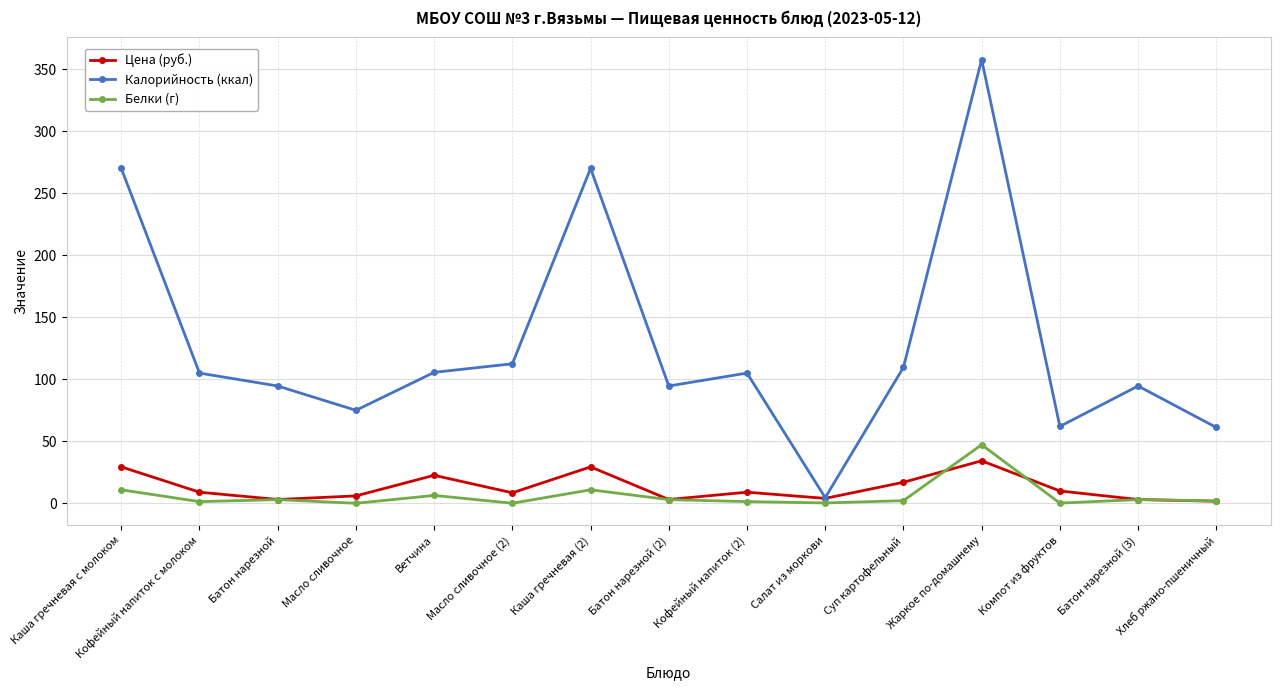

Is the value of Цена (руб.) at Масло сливочное (2) greater than the value of Калорийность (ккал) at Салат из моркови?

Yes